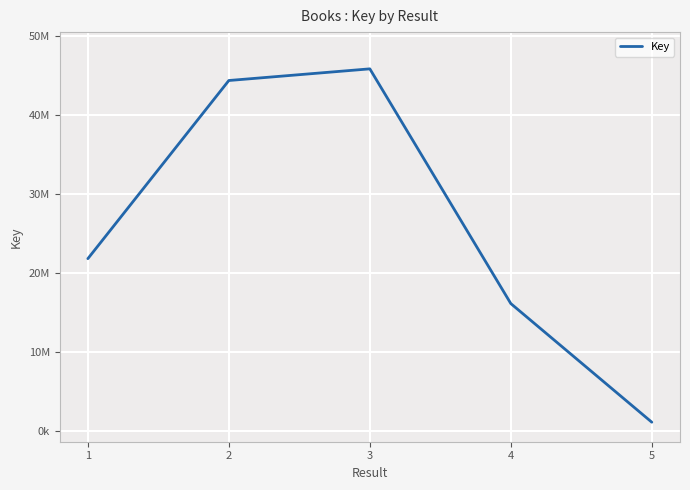

Rank the categories by value from highest to lowest.

3, 2, 1, 4, 5